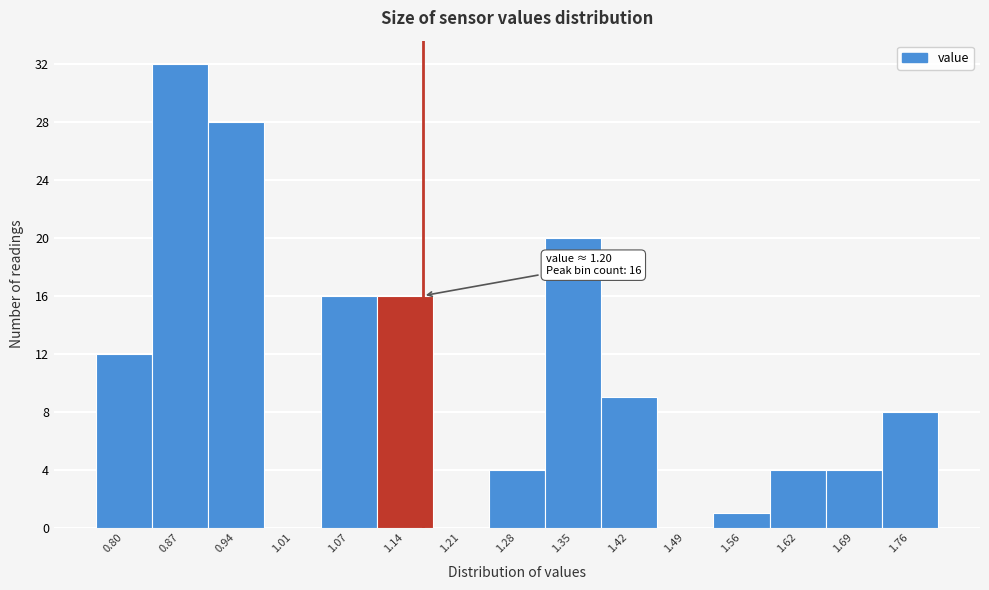

Reading left to right, list all the values displayed in this chart.

0.80=12	0.87=32	0.94=28	1.01=0	1.07=16	1.14=16	1.21=0	1.28=4	1.35=20	1.42=9	1.49=0	1.56=1	1.62=4	1.69=4	1.76=8